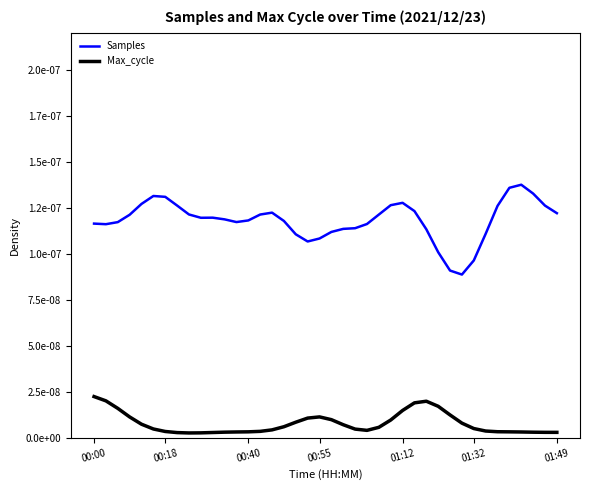

How many Samples values are between 0 and 1?

40